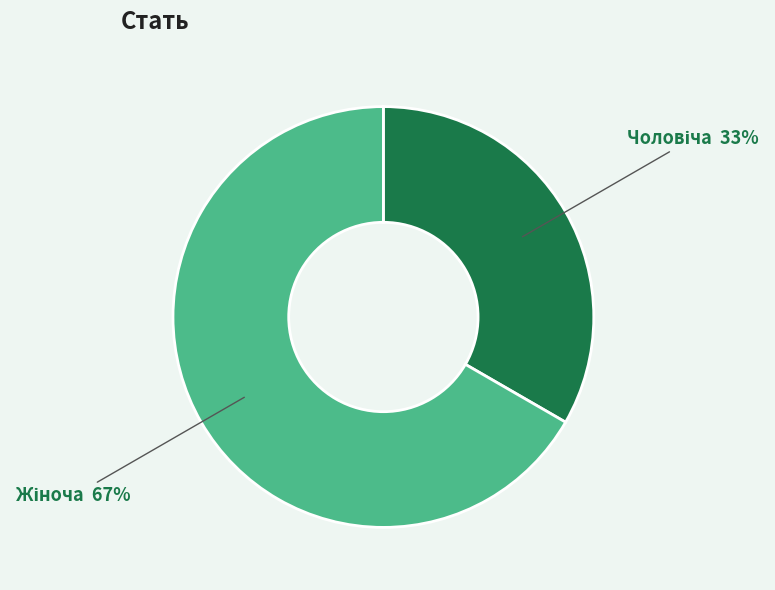

To the nearest percent, what is the average slice percentage?

50%